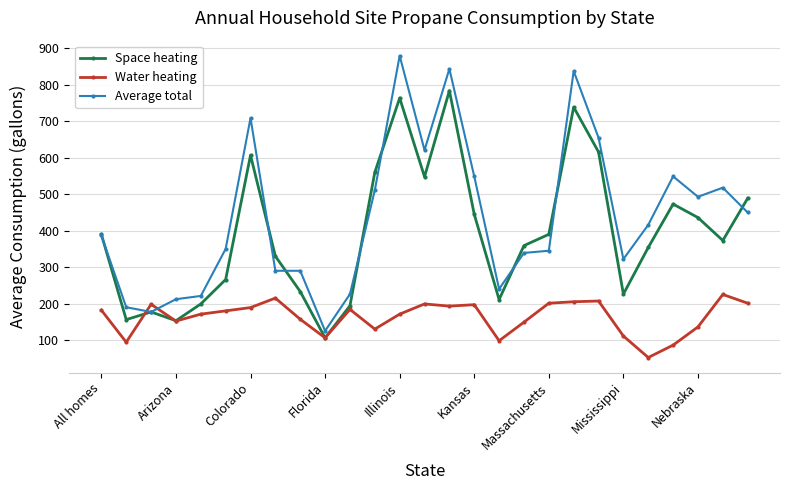

What is the maximum value for Average total?

880